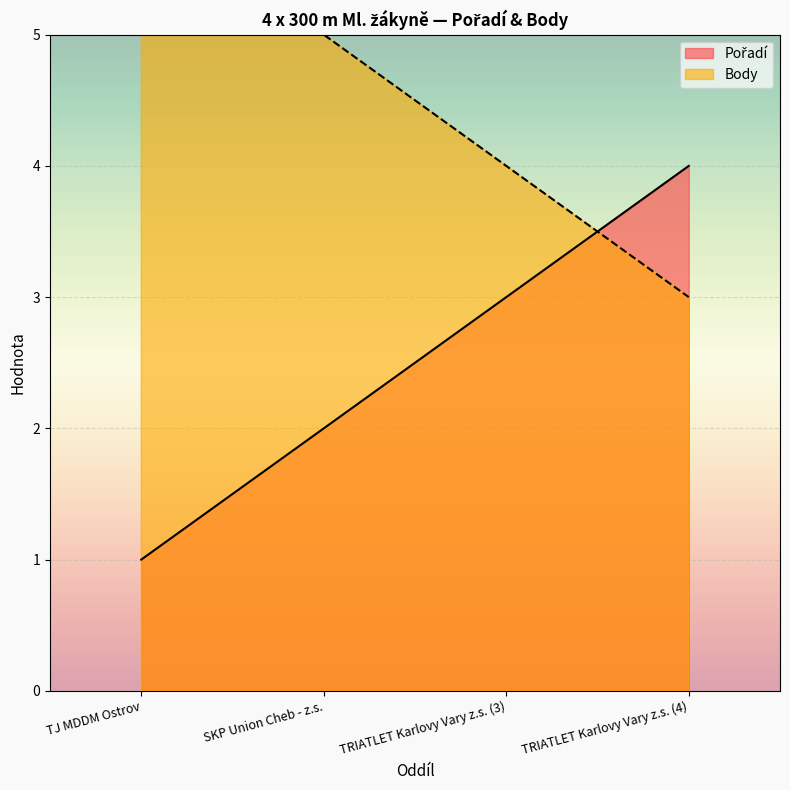

Where does the Pořadí series first go above 3?

TRIATLET Karlovy Vary z.s. (4)